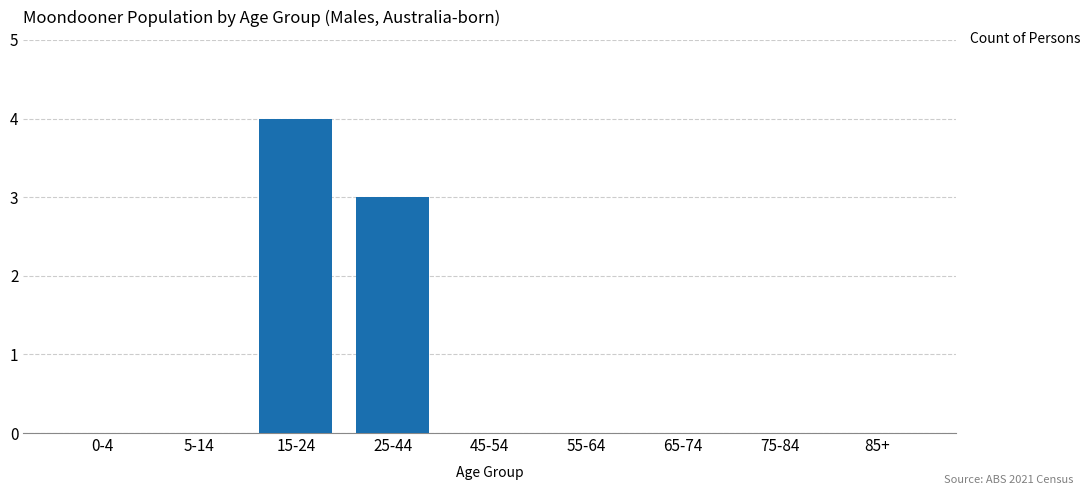

Reading left to right, extract all data points from this chart.

0-4=0	5-14=0	15-24=4	25-44=3	45-54=0	55-64=0	65-74=0	75-84=0	85+=0